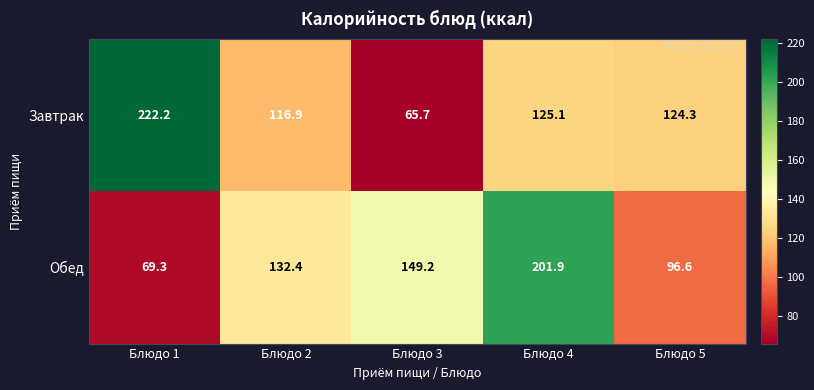

At how many categories does at least one series exceed 201?

2